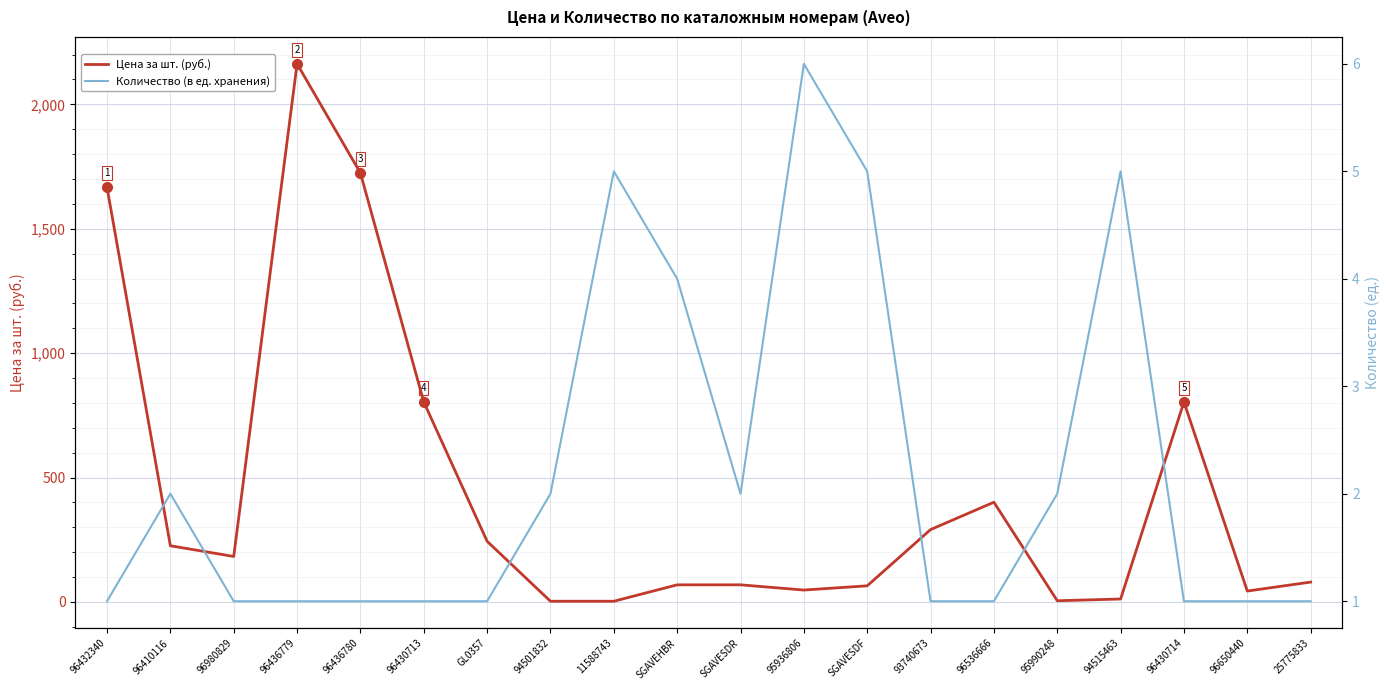

Which series changed the most between 96980829 and 96650440?

Цена за шт. (руб.)